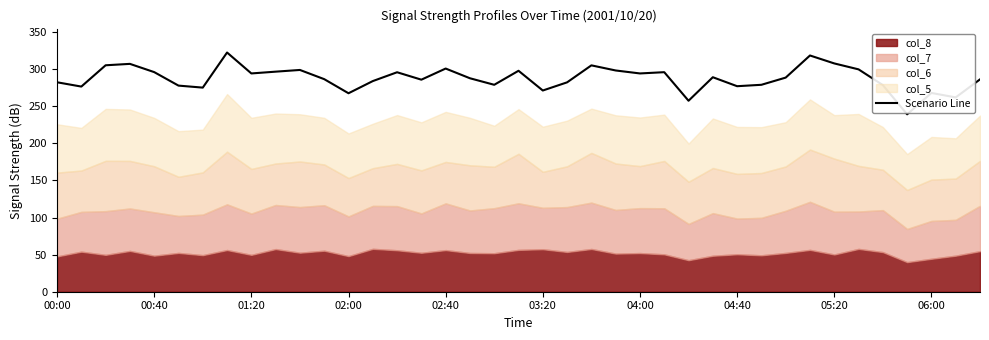

The value of Scenario Line at 00:00 is 130.1. True or false?

False